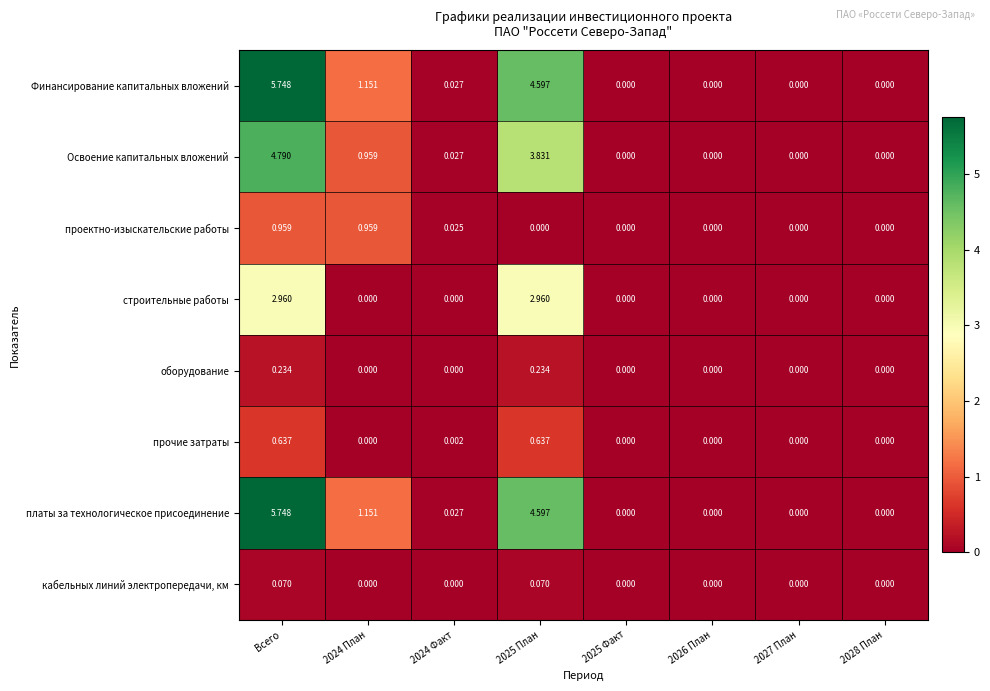

At which category is the sum across all series the highest?

Всего